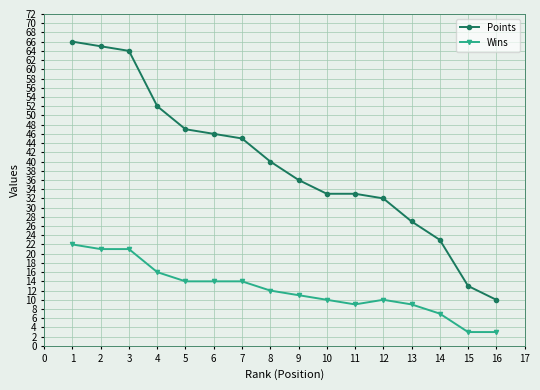

At which label is Wins closest to 12?

8